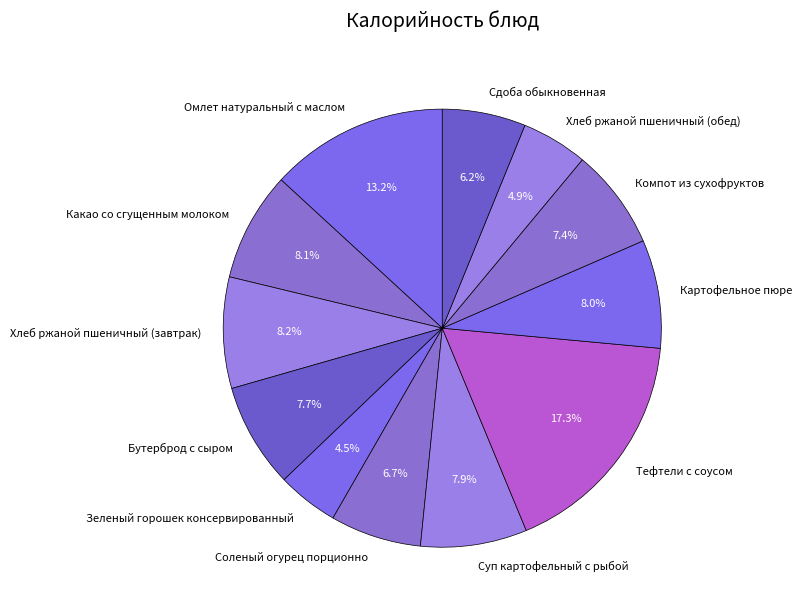

Is it true that Бутерброд с сыром is 8% of the pie?

True